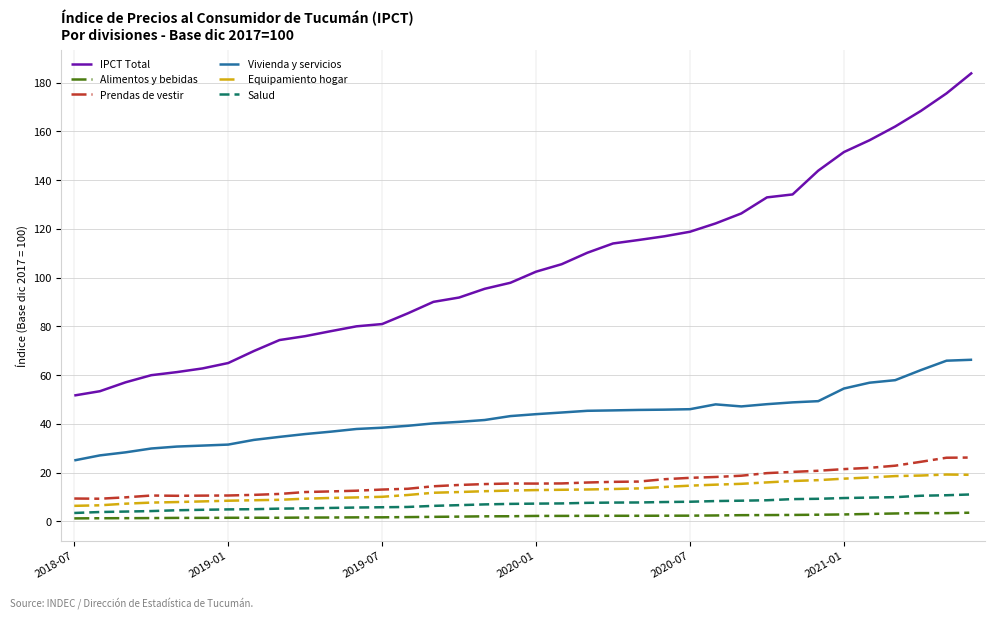

Which series has the largest total across all categories?

IPCT Total